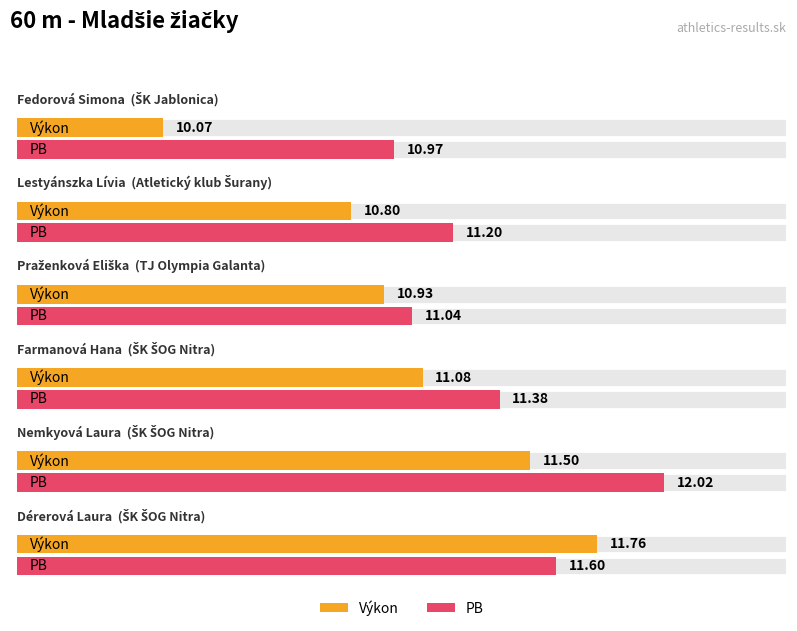

At which category is the sum across all series the highest?

Nemkyová Laura